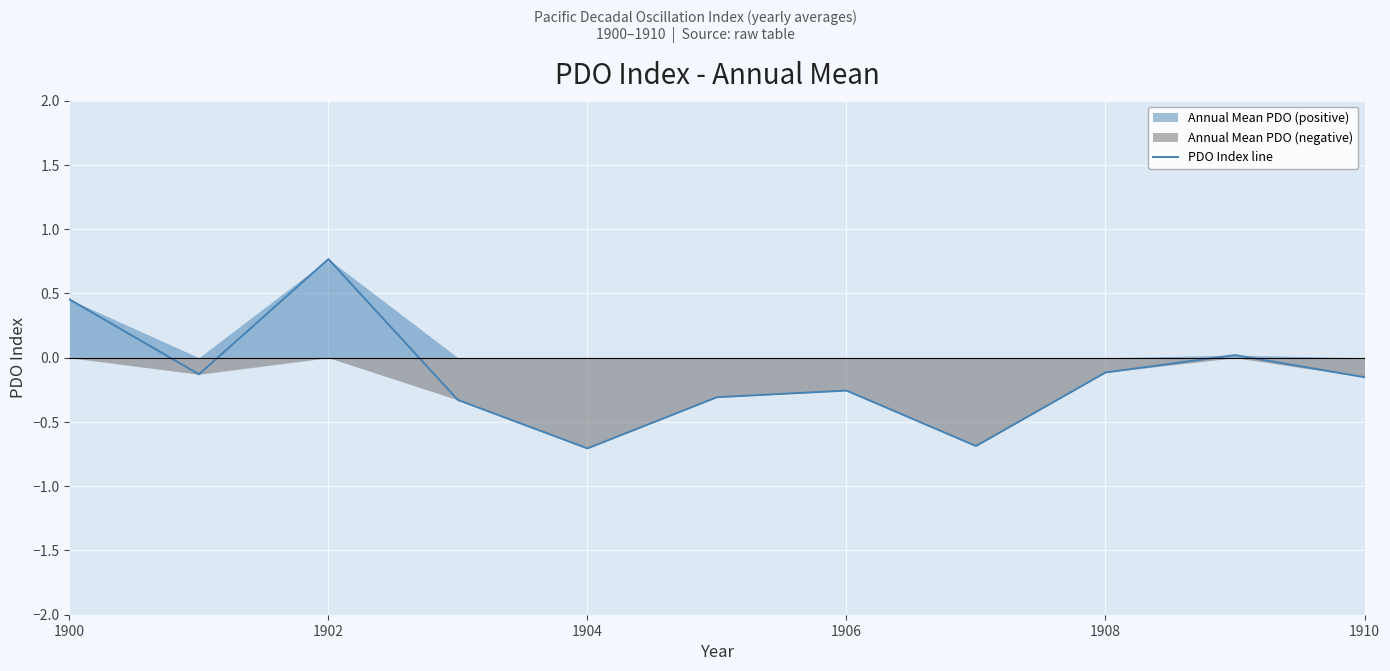

True or false: PDO Index line has a value of -0.1 at 1906.

False